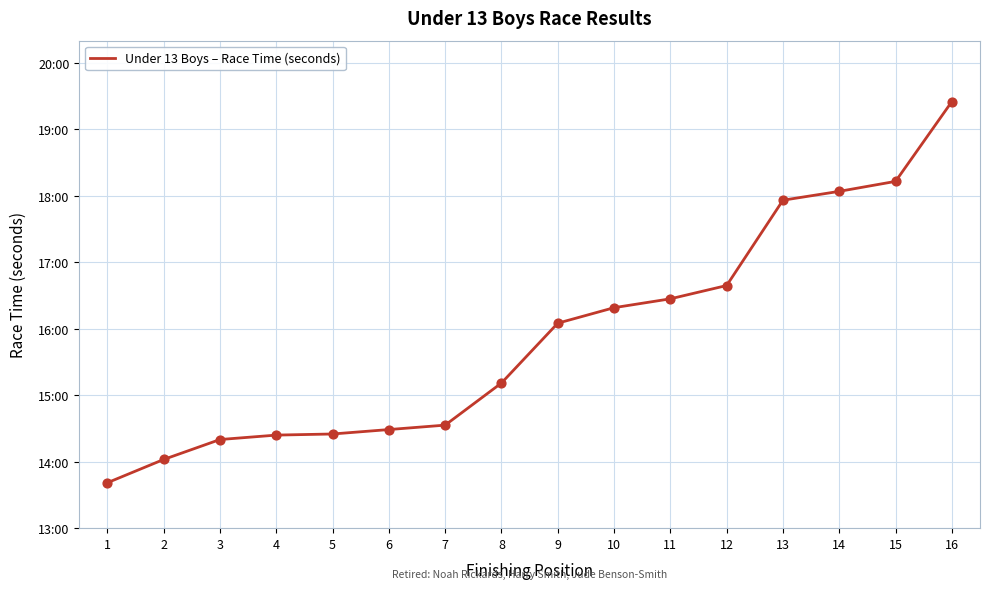

Which has a higher value, 3 or 5?

5